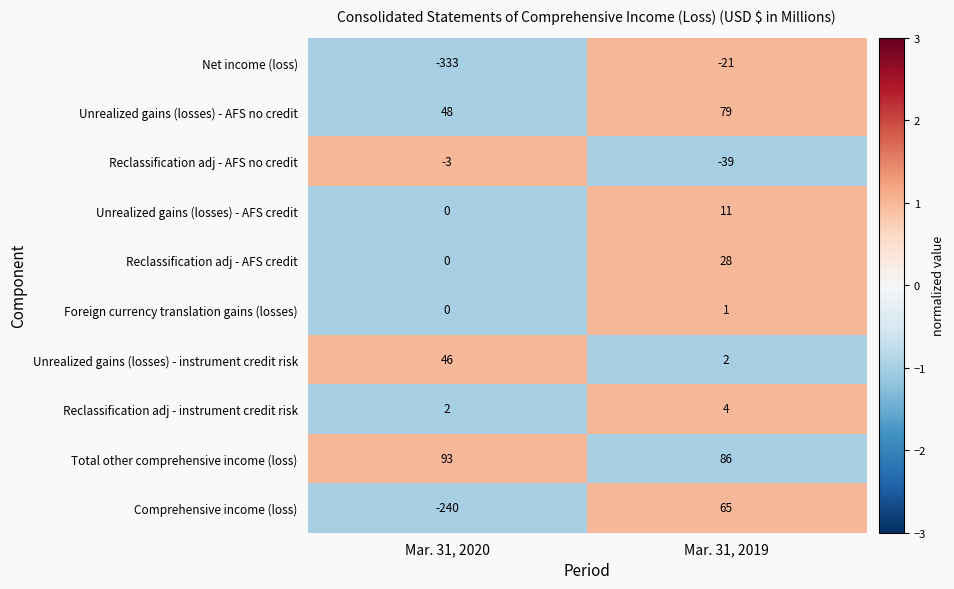

What is the minimum value shown in the chart?

-333